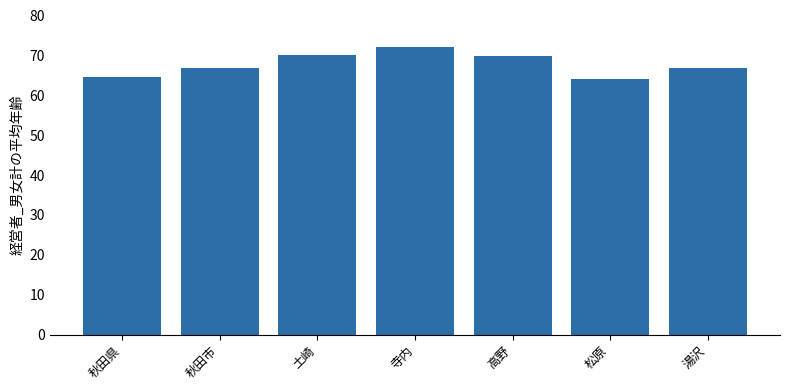

What is the greatest value displayed?

72.0